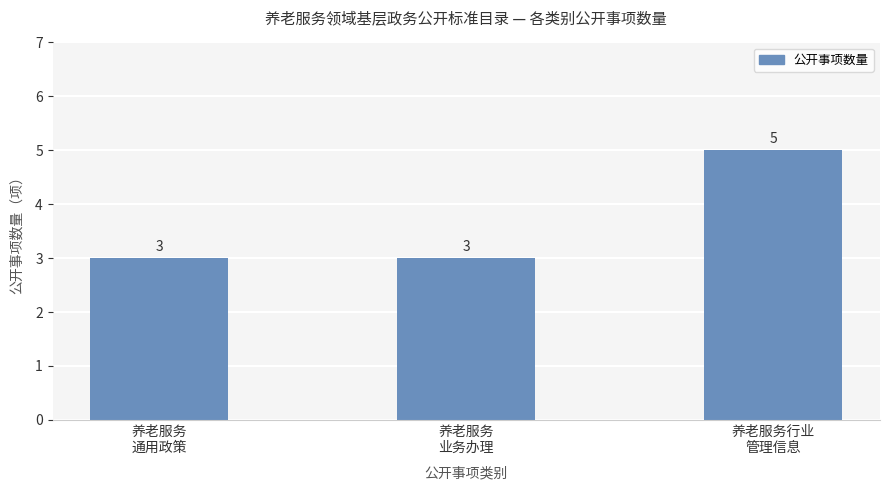

Which has a higher value, 养老服务
通用政策 or 养老服务行业
管理信息?

养老服务行业
管理信息